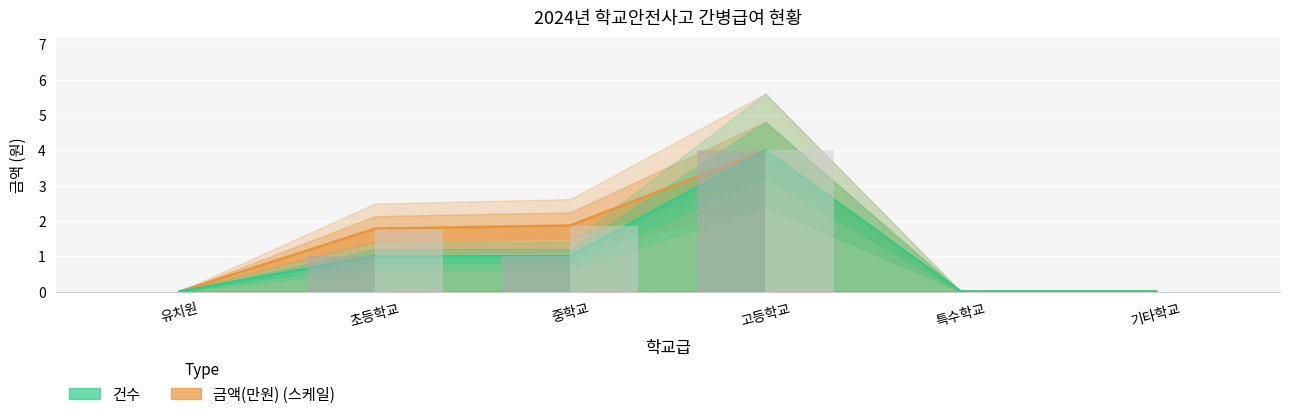

Reading left to right, transcribe all the data shown in this chart.

건수: 유치원=0.0	초등학교=1.0	중학교=1.0	고등학교=4.0	특수학교=0.0	기타학교=0.0
금액(만원): 유치원=0.0	초등학교=1.8	중학교=1.9	고등학교=4.0	특수학교=0.0	기타학교=0.0